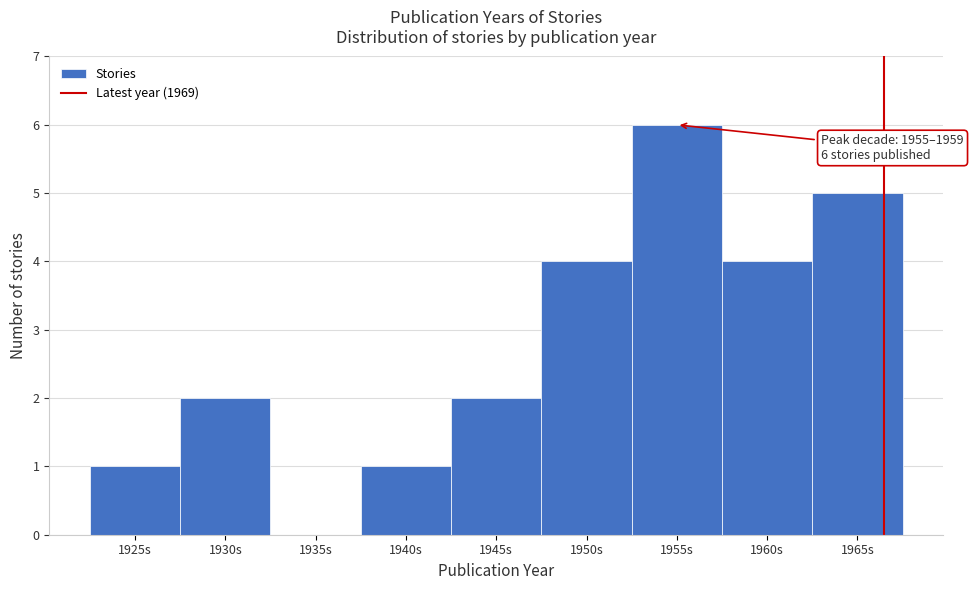

Reading right to left, extract all data points from this chart.

1965s=5	1960s=4	1955s=6	1950s=4	1945s=2	1940s=1	1935s=0	1930s=2	1925s=1